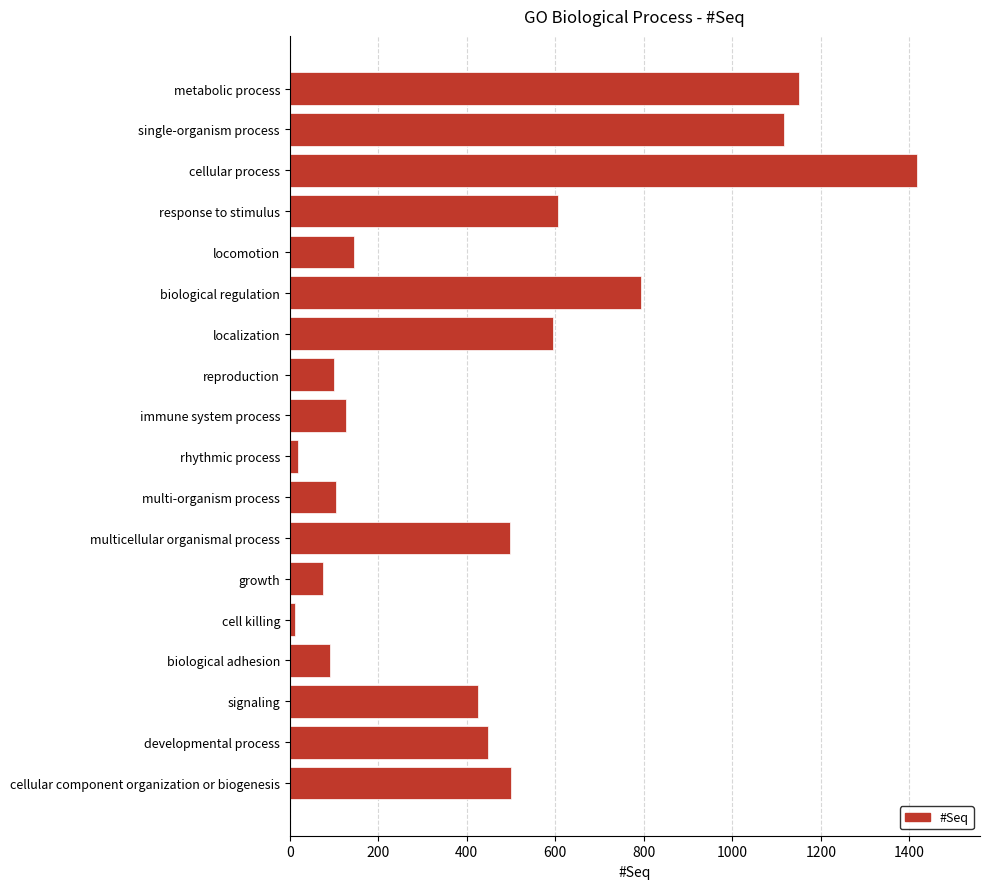

Which label corresponds to the largest value in the chart?

cellular process